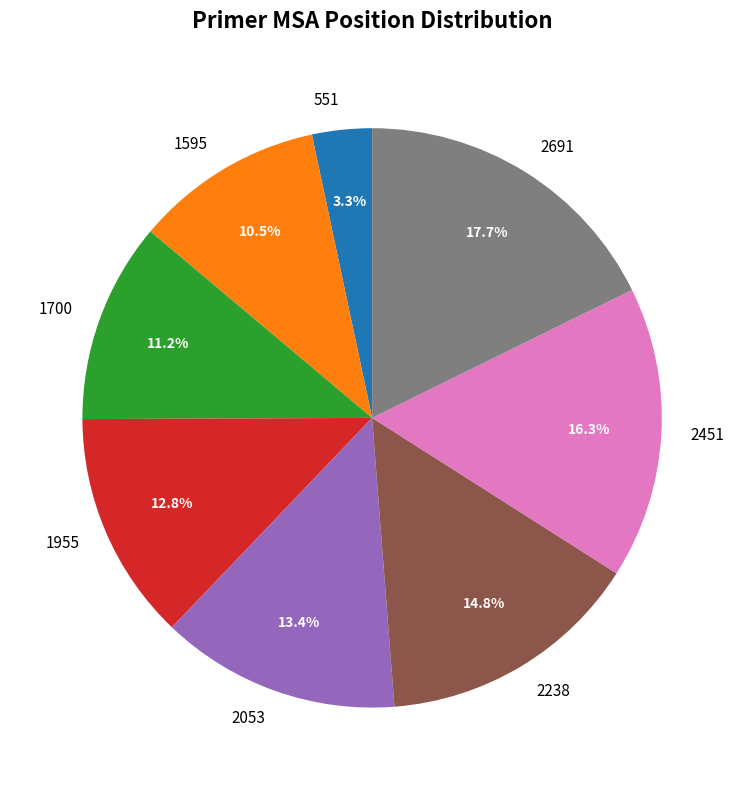

Which category has the biggest portion of the pie?

2691